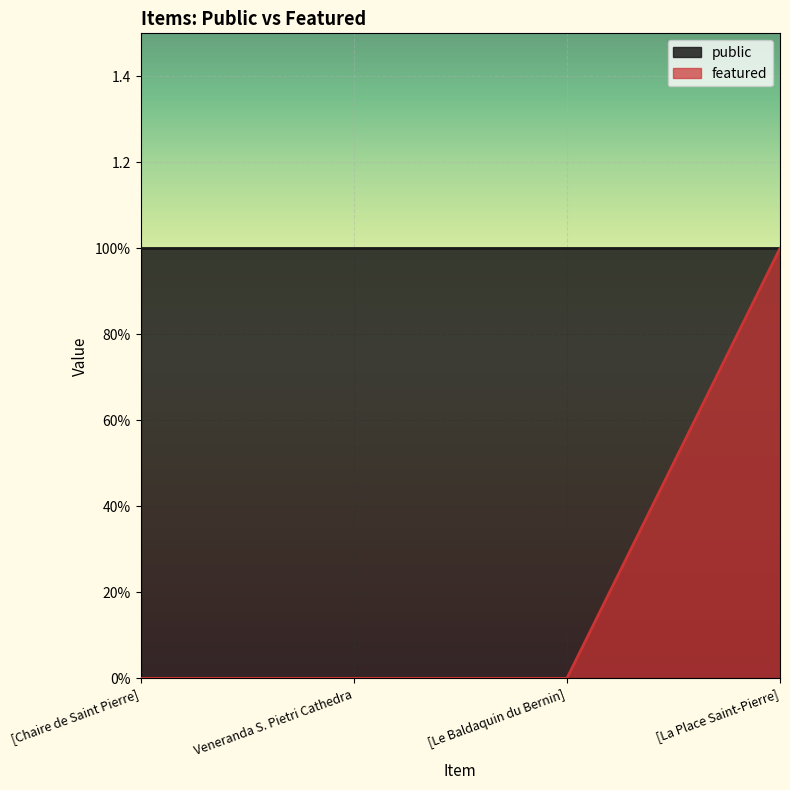

Which category has the lowest value across all series?

[Chaire de Saint Pierre]